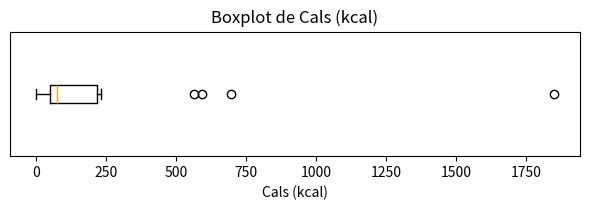

Read this box plot against the x-axis: the position of the median line, the range covered by the box, and the ends of both whiskers. The values are not printed on the chart, so give them approximately, as read against the axis.

median 100, box 50 to 200, whiskers 0 to 250